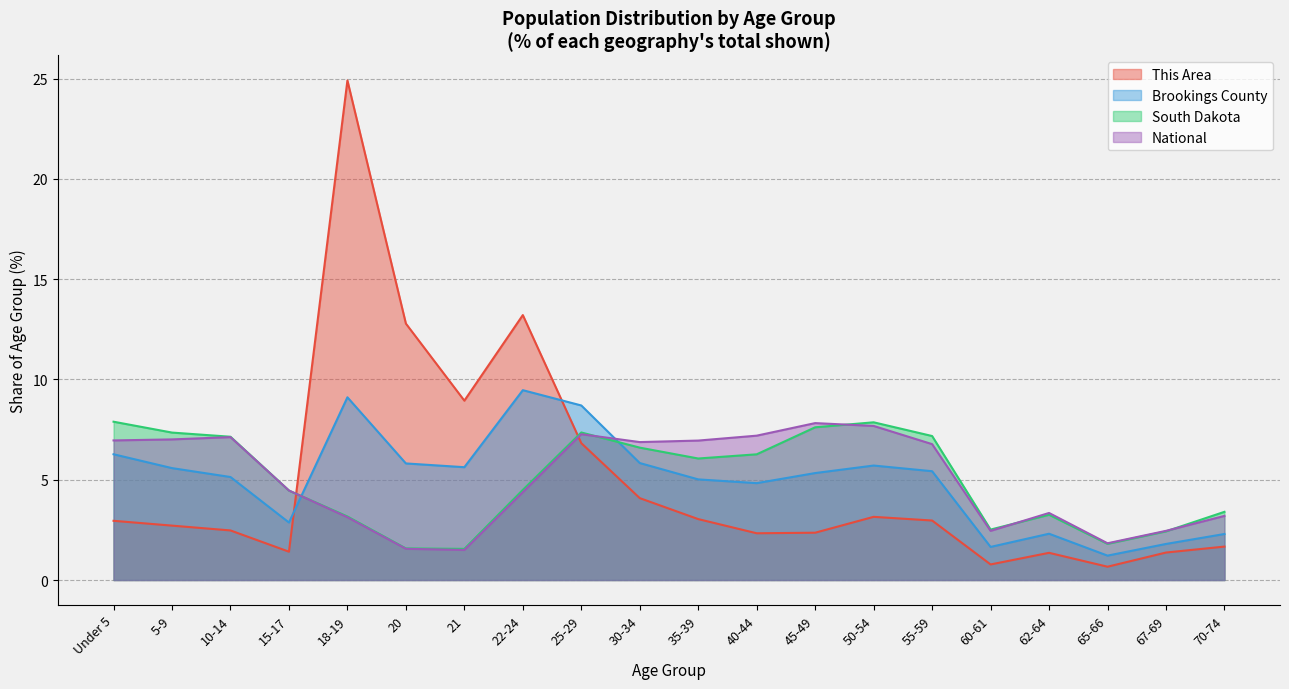

What are all the series names shown in the legend?

This Area, Brookings County, South Dakota, National